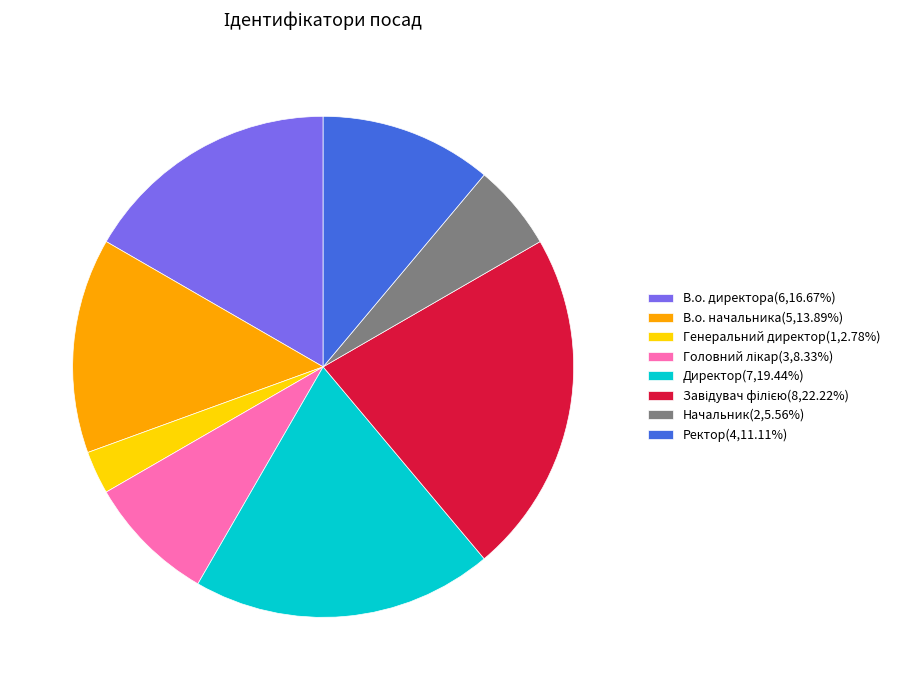

Is the sum of В.о. директора(6,16.67%) and Генеральний директор(1,2.78%) greater than half?

No